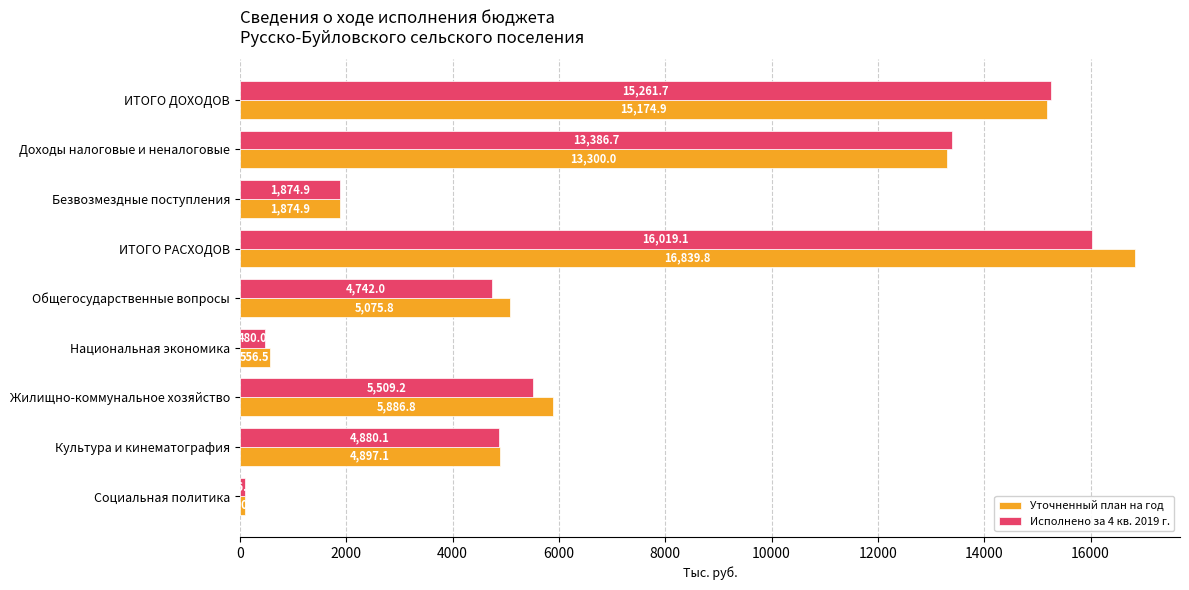

What are all the series names shown in the legend?

Уточненный план на год, Исполнено за 4 кв. 2019 г.